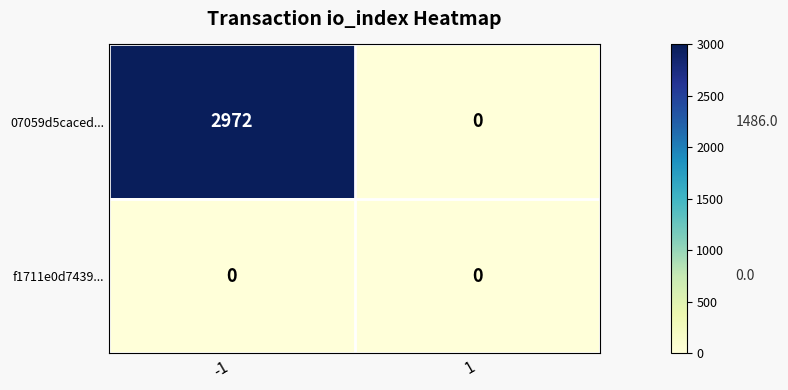

List the series in order of their overall mean, lowest first.

f1711e0d7439..., 07059d5caced...